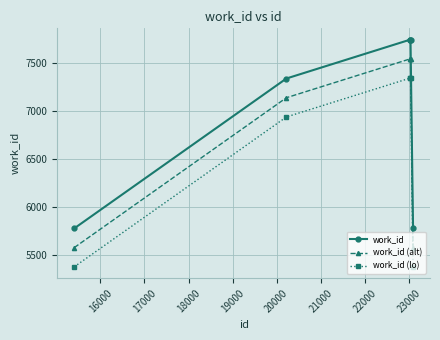

At how many categories does at least one series exceed 5485?

6